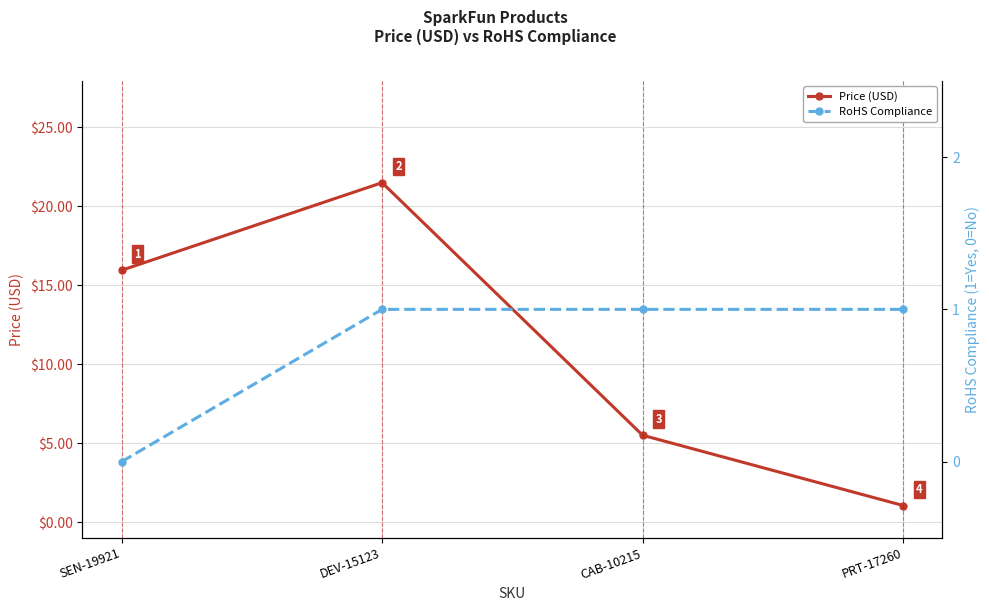

Reading left to right, transcribe all the data shown in this chart.

Price (USD): 15.9	21.5	5.5	1.1
RoHS Compliance: 0.0	1.0	1.0	1.0